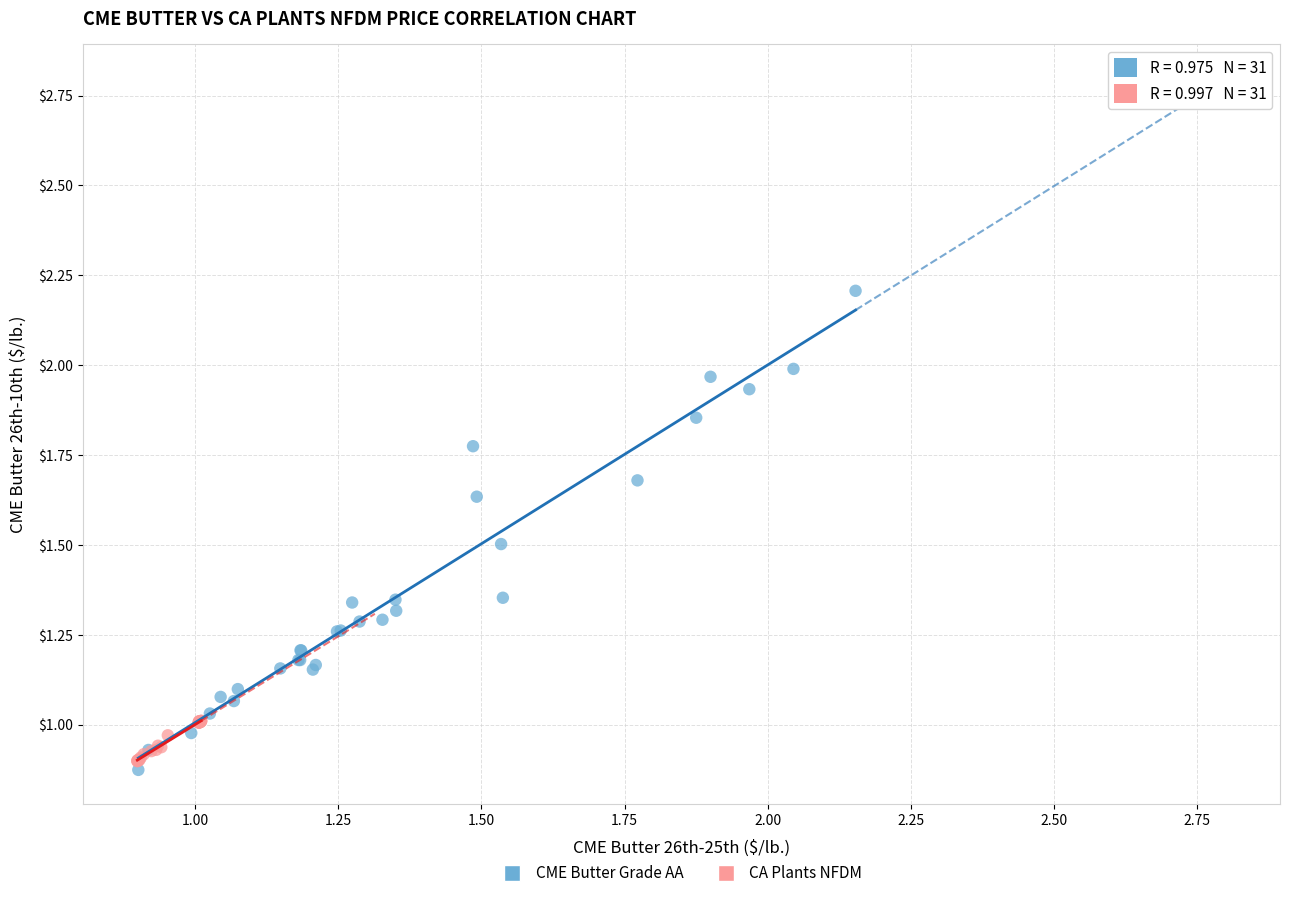

What are all the series names shown in the legend?

CME Butter Grade AA, CA Plants NFDM